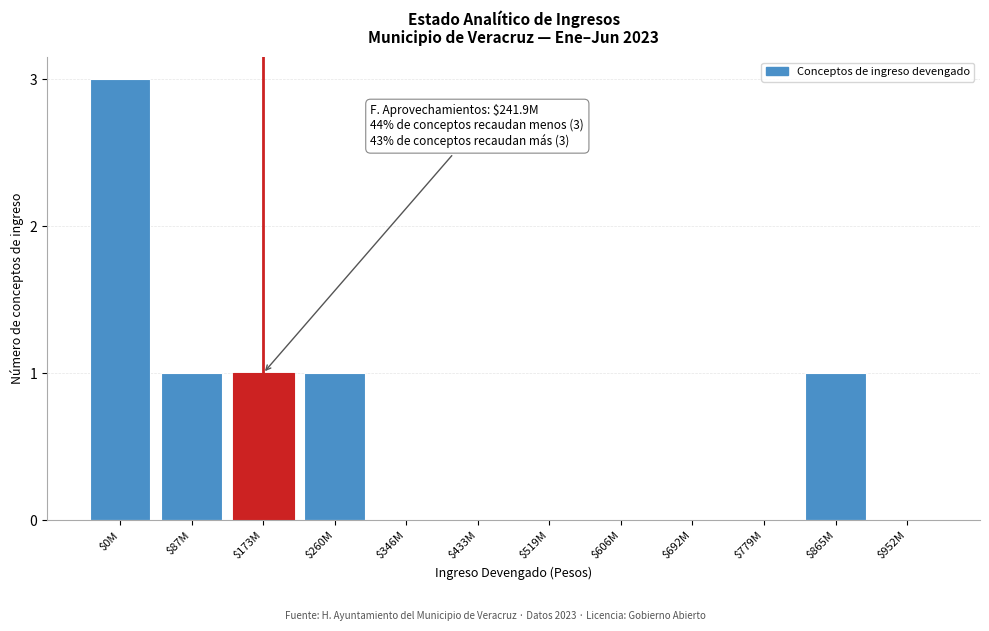

What is the maximum value shown in the chart?

3